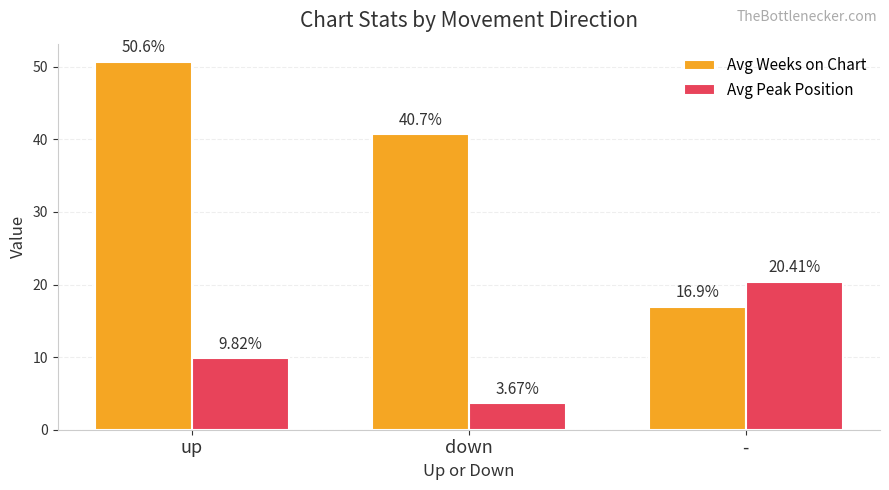

How many data points in Avg Weeks on Chart are less than 40?

1